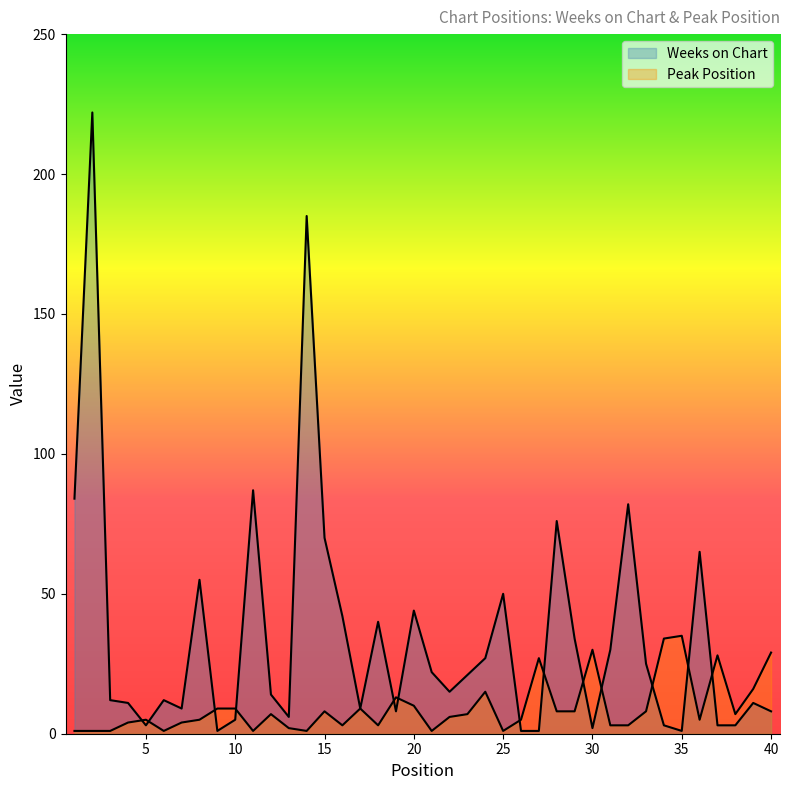

Reading left to right, list all the values displayed in this chart.

Weeks on Chart: 84	222	12	11	3	12	9	55	1	5	87	14	6	185	70	42	9	40	8	44	22	15	21	27	50	1	1	76	34	2	30	82	25	3	1	65	3	3	11	8
Peak Position: 1	1	1	4	5	1	4	5	9	9	1	7	2	1	8	3	9	3	13	10	1	6	7	15	1	5	27	8	8	30	3	3	8	34	35	5	28	7	16	29